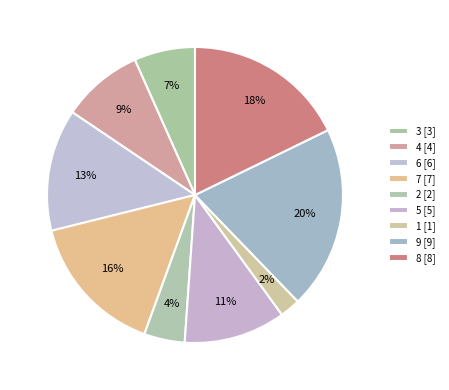

Is there any slice that represents more than half of the pie?

No